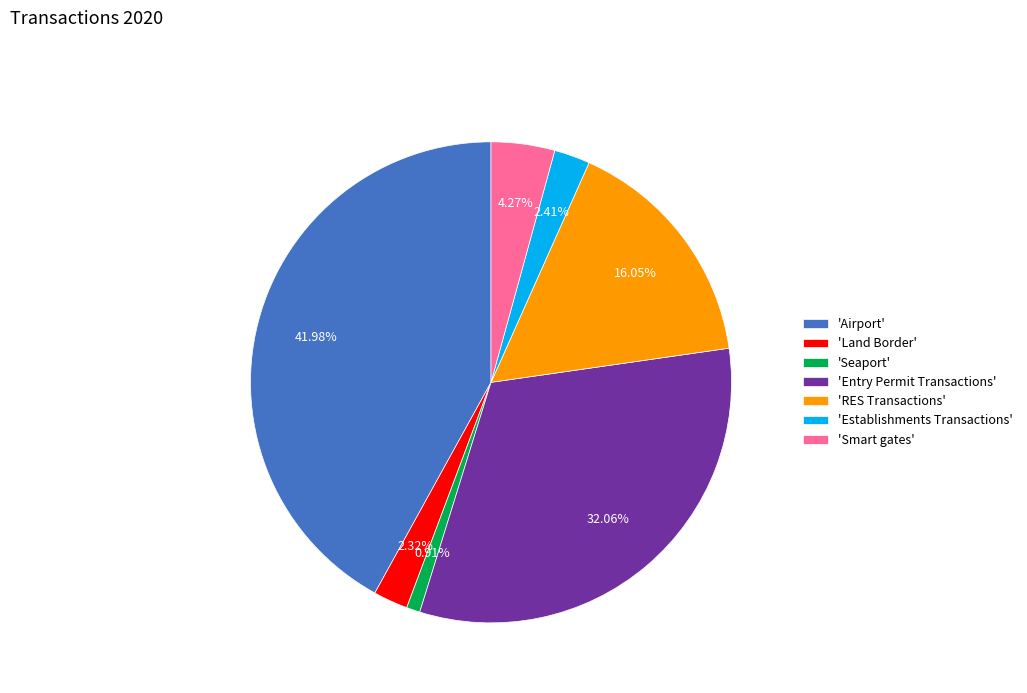

Do 'Smart gates' and 'Land Border' together represent more than half of the pie?

No